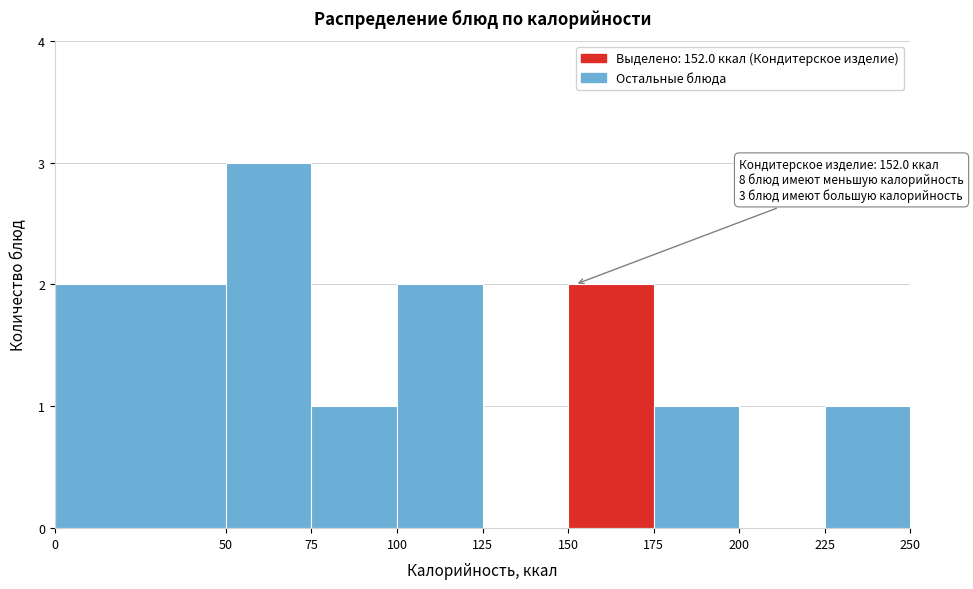

Which range on the x-axis has the tallest bar?

50 to 75